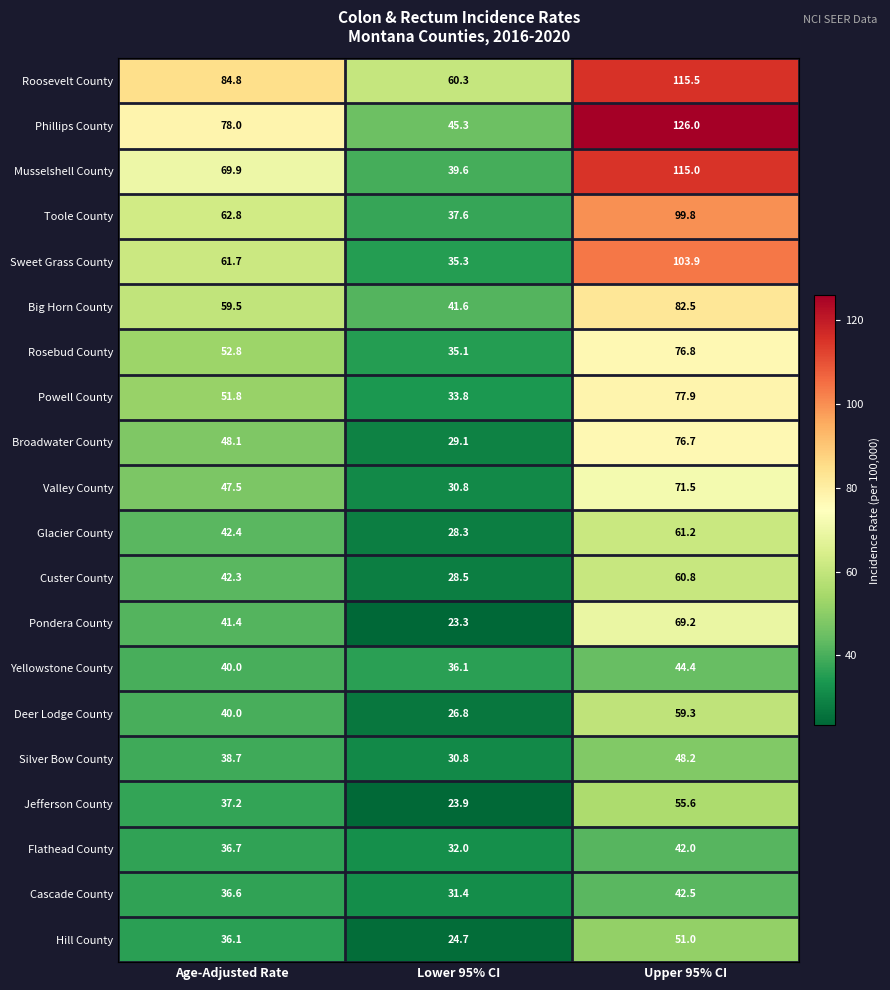

The value of Pondera County at Lower 95% CI is 23.3. True or false?

True